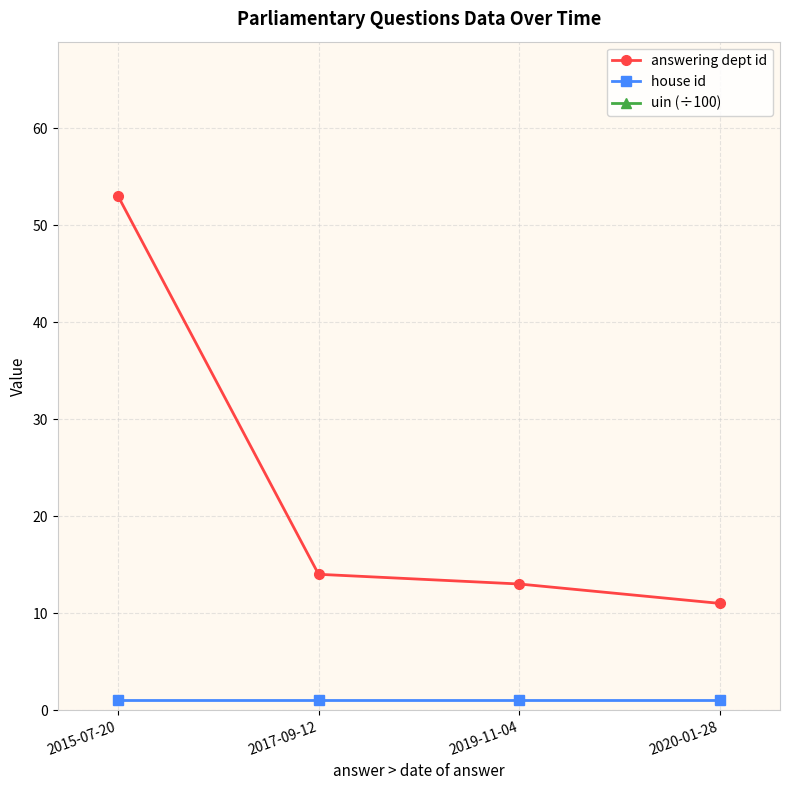

Which category has the lowest value in the answering dept id series?

2020-01-28